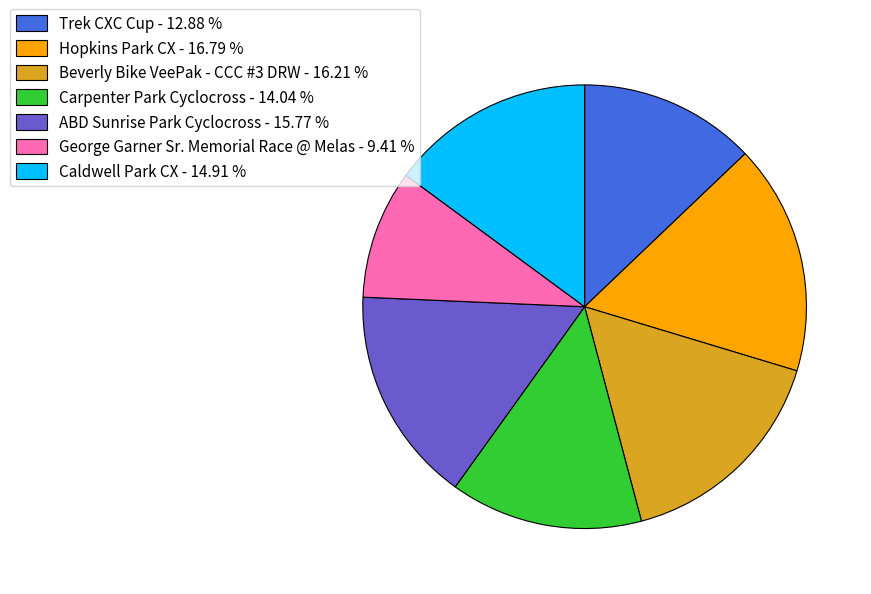

Do Caldwell Park CX - 14.91 % and Beverly Bike VeePak - CCC #3 DRW - 16.21 % together represent more than half of the pie?

No